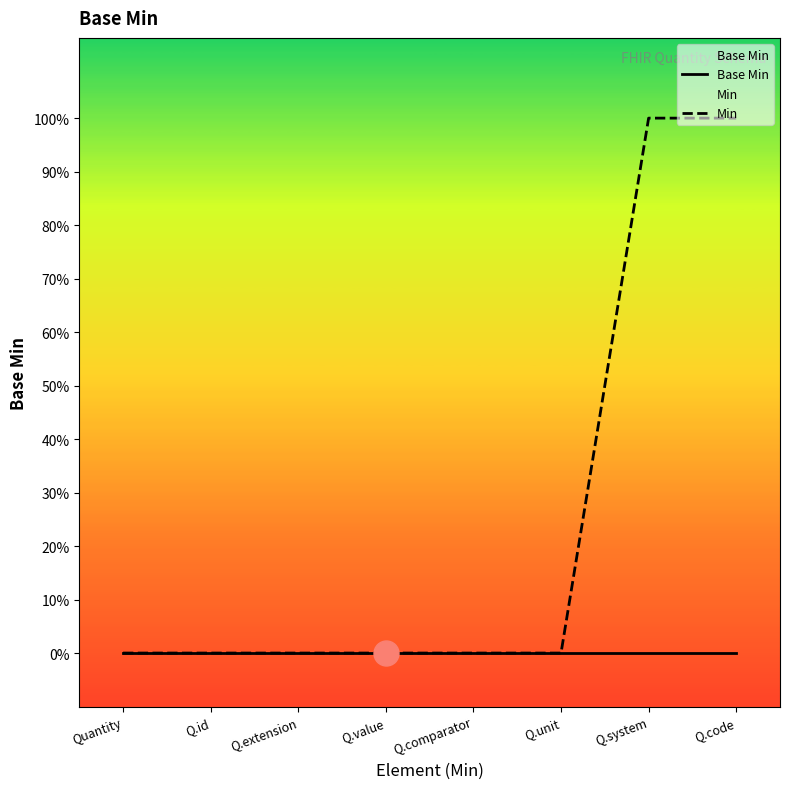

Between Quantity and Q.system, which is larger?

Quantity